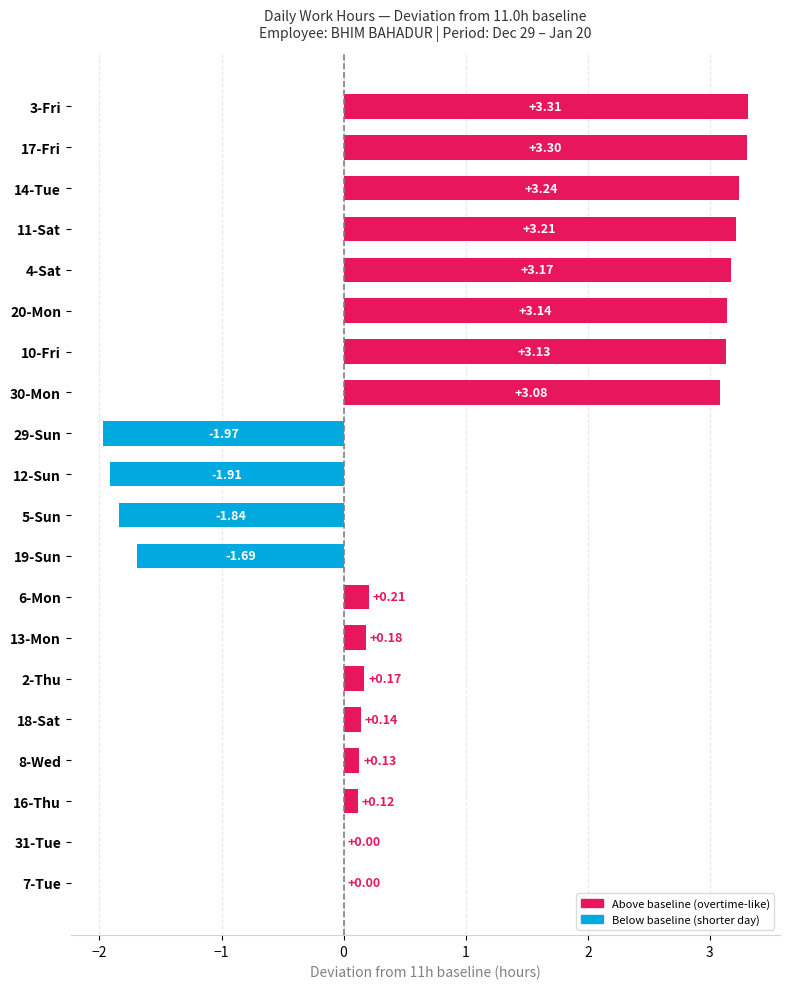

What is the sum of all values?

19.1